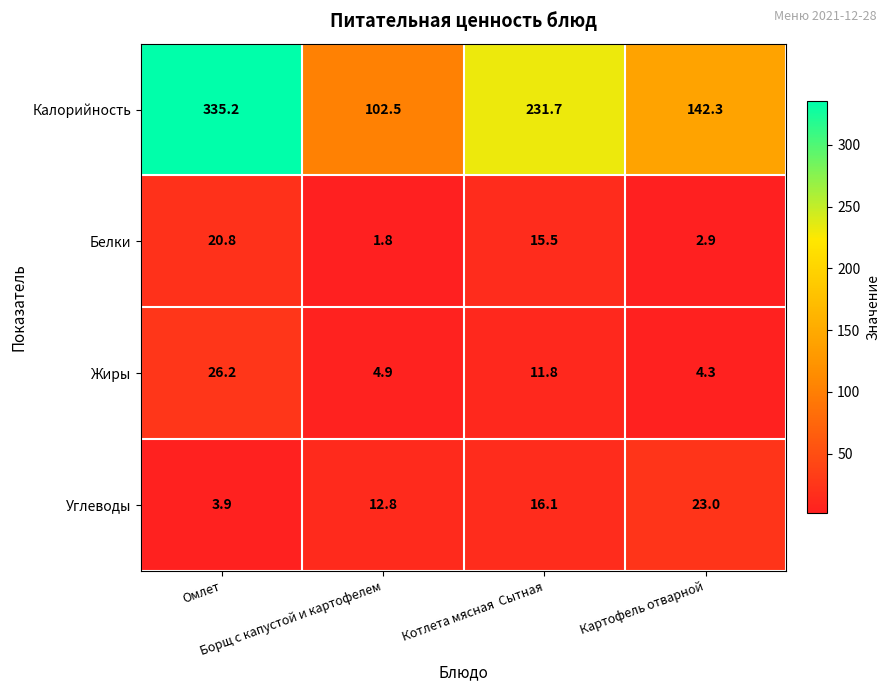

At which category is the sum across all series the highest?

Омлет